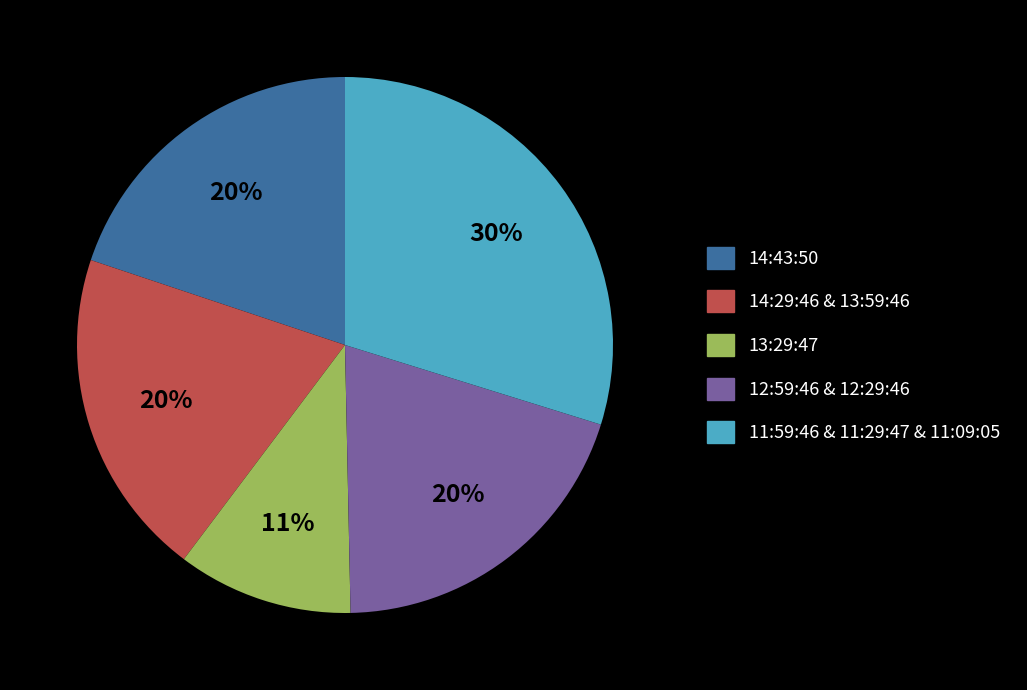

To the nearest percent, what is the difference between the largest and smallest slice percentages?

19%